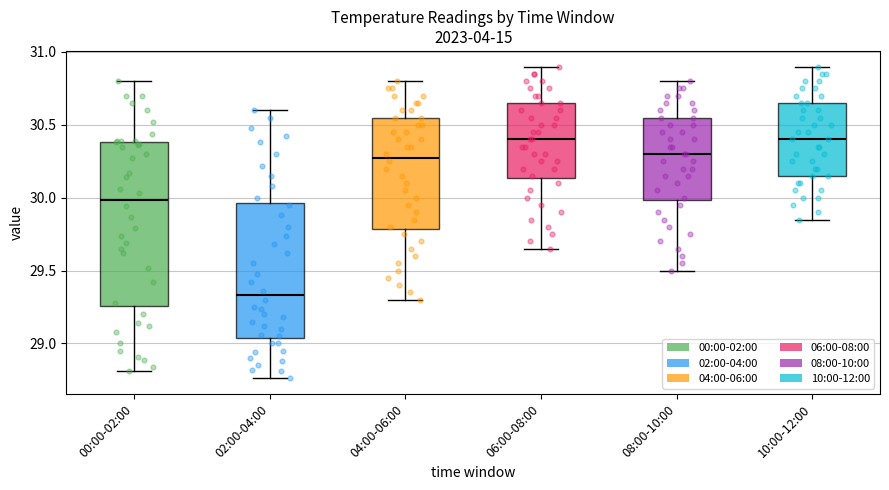

Where does the lower whisker of the box for 02:00-04:00 end on the y-axis? The values are not printed on the chart, so give them approximately, as read against the axis.

28.75